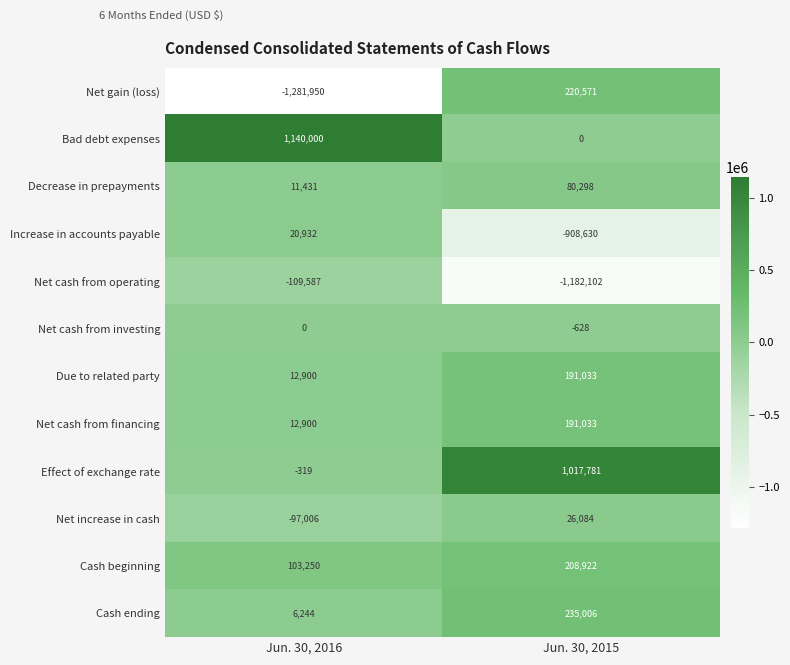

Read the Due to related party value at Jun. 30, 2015, to the nearest 10.

191030